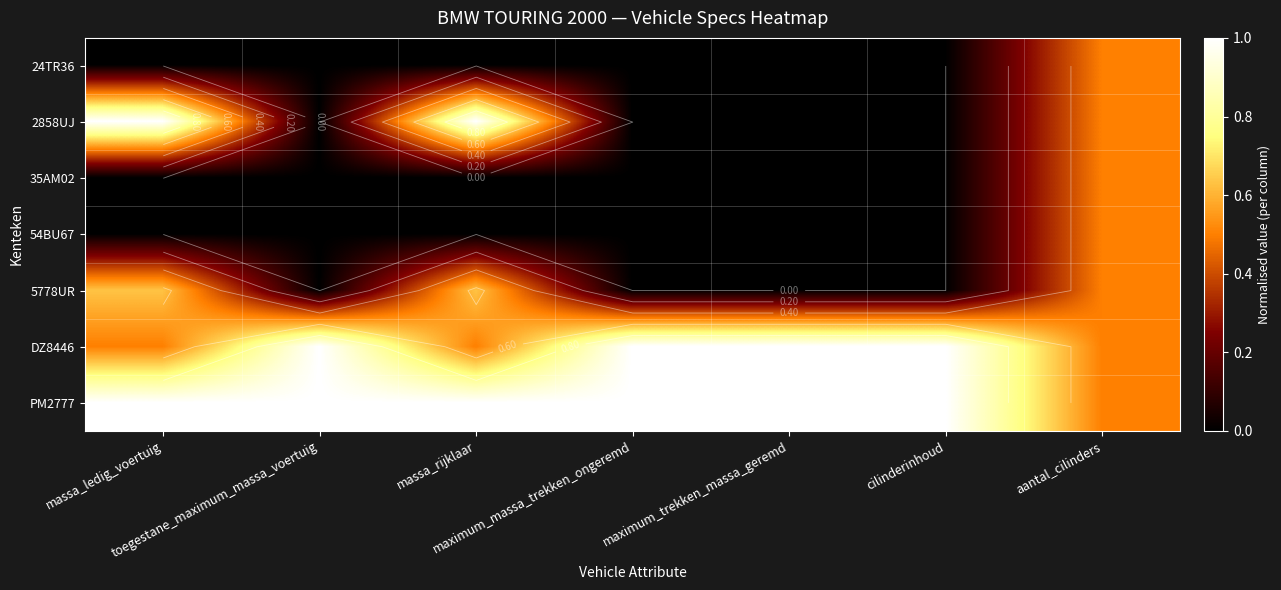

At how many categories does at least one series exceed 0?

7